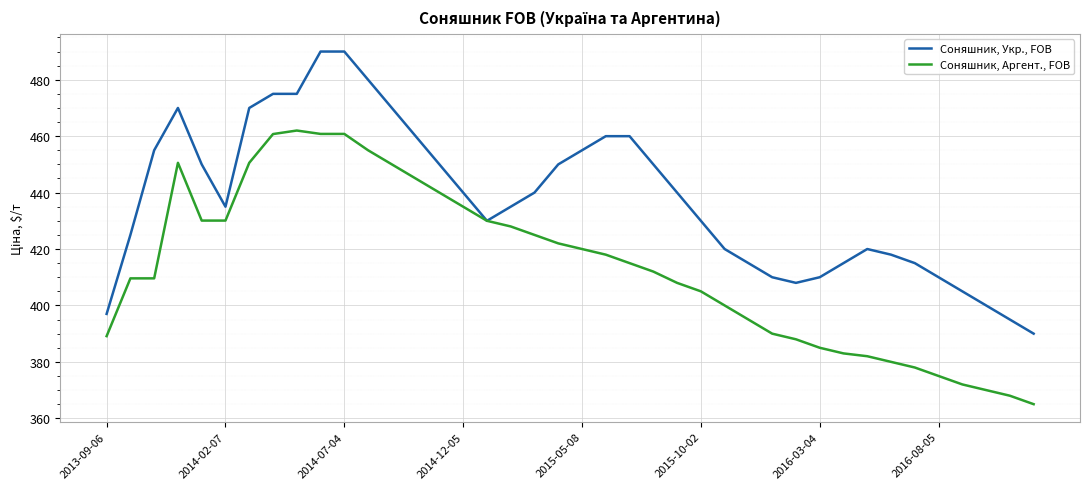

List the series in order of their overall mean, highest first.

Соняшник, Укр., FOB, Соняшник, Аргент., FOB